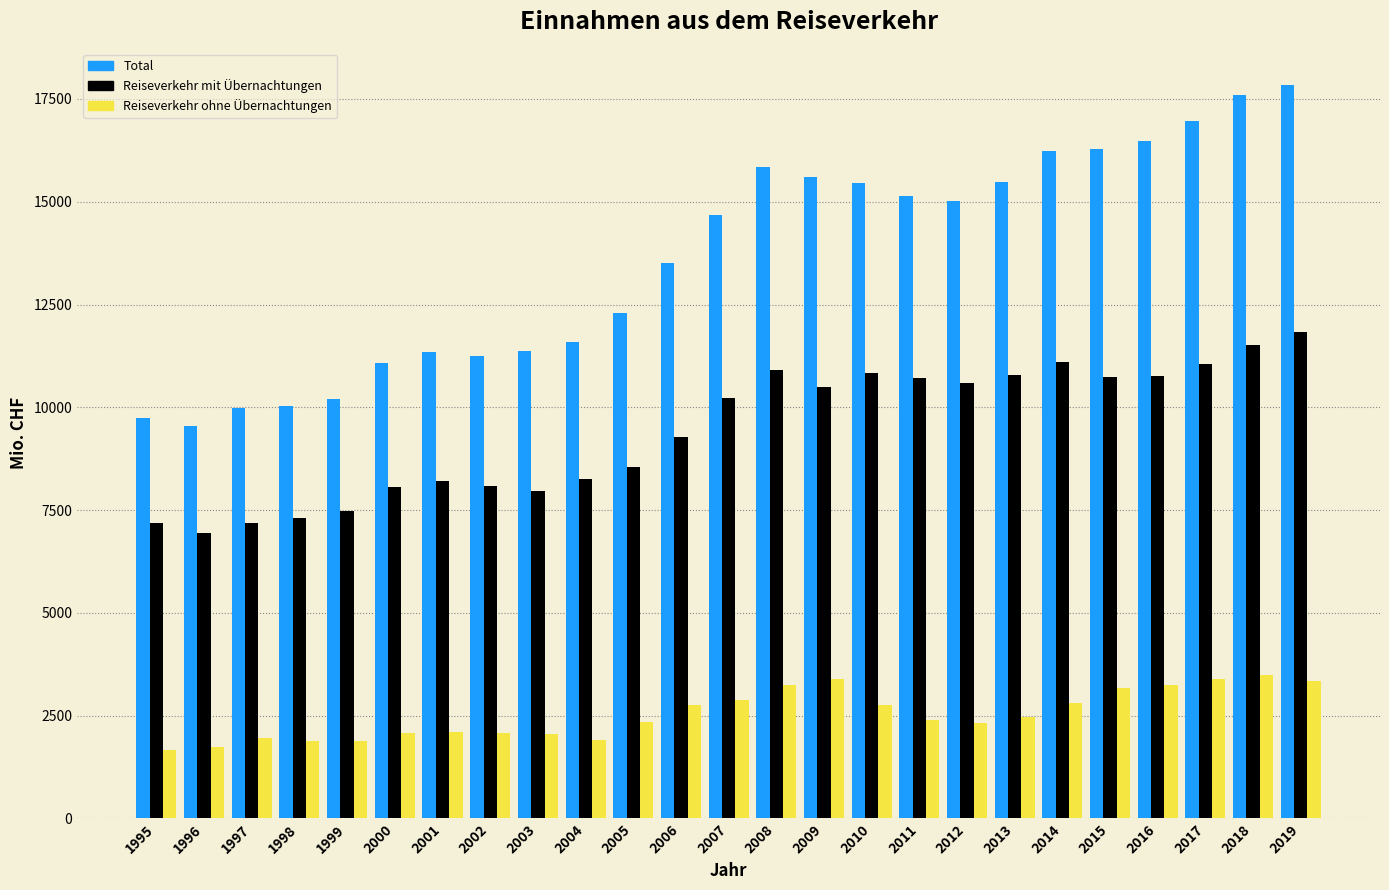

Is the value of Reiseverkehr mit Übernachtungen at 2004 greater than the value of Reiseverkehr ohne Übernachtungen at 1996?

Yes